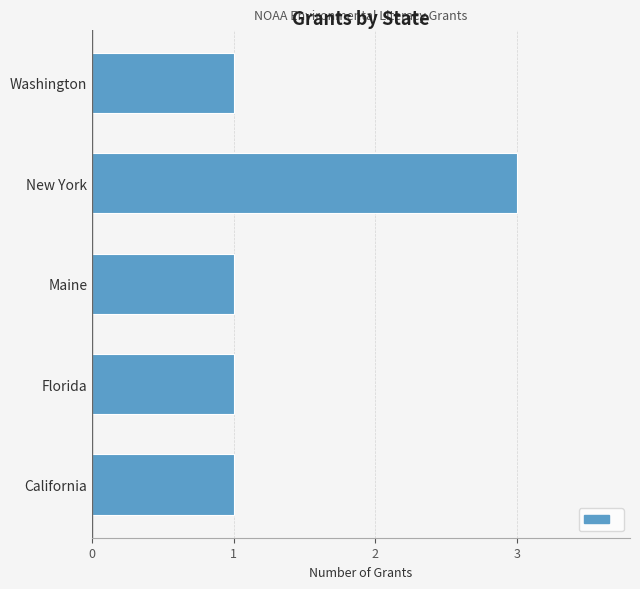

What is the sum of the values at New York and Maine?

4